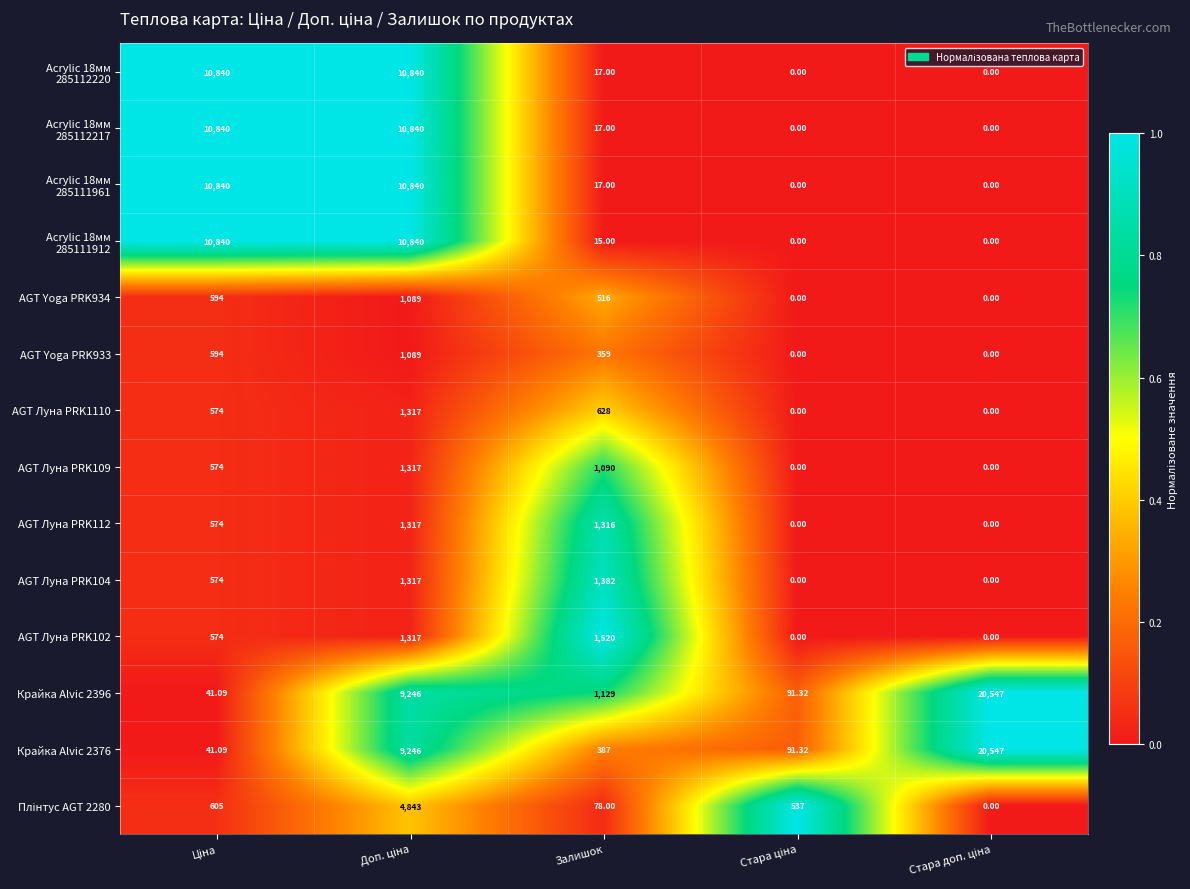

Which category has the highest value in the AGT Луна PRK102 series?

Залишок